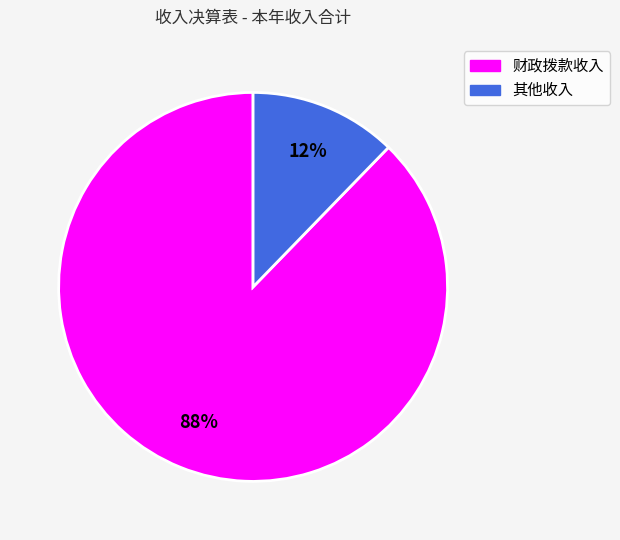

Which has a higher value, 财政拨款收入 or 其他收入?

财政拨款收入